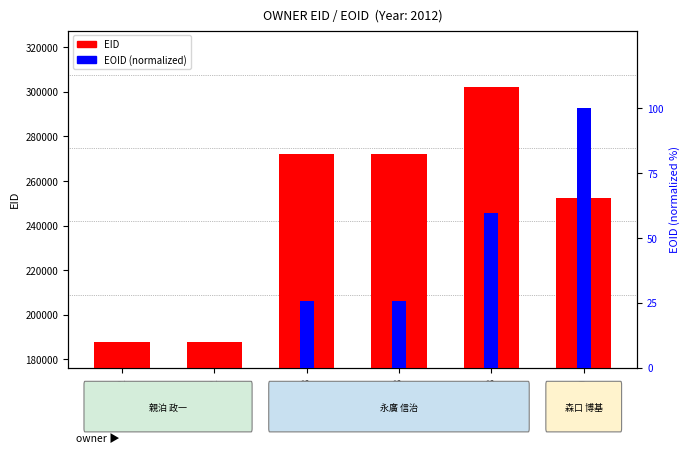

Which has a higher value, 335959 or 172432?

335959